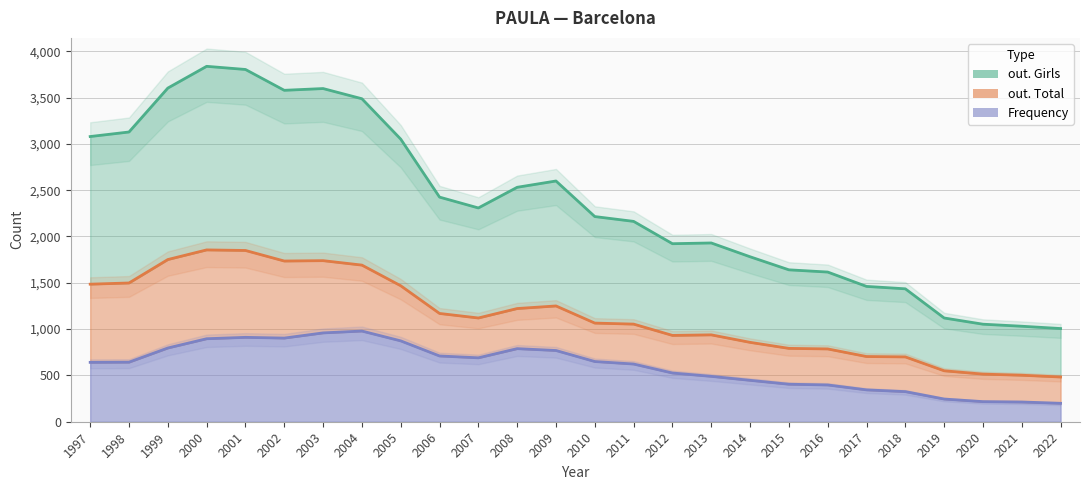

Which series has the largest range (max minus min)?

out. Girls